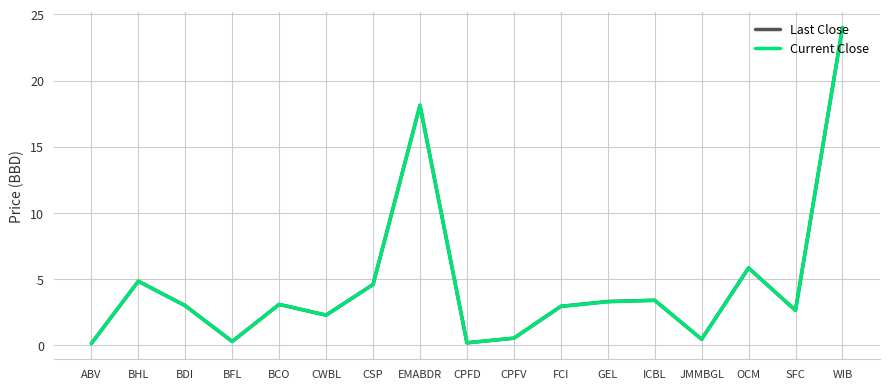

What value does the Current Close series have at CPFV?

0.6